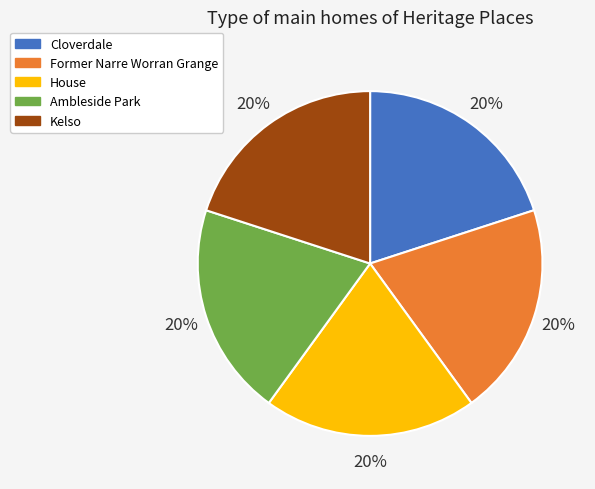

Is Ambleside Park the majority of the pie?

No